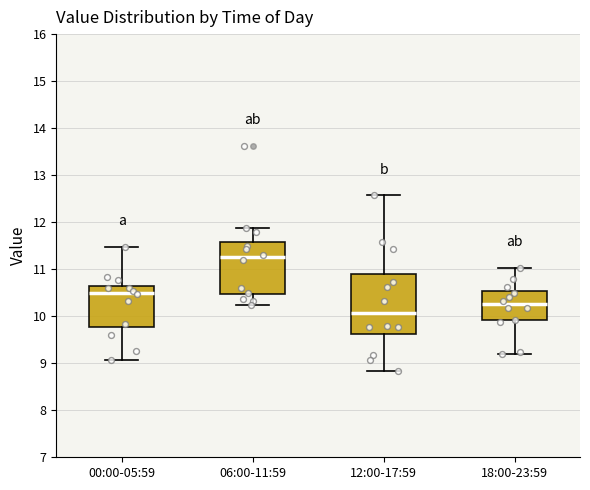

Which box's median line is the lowest?

12:00-17:59